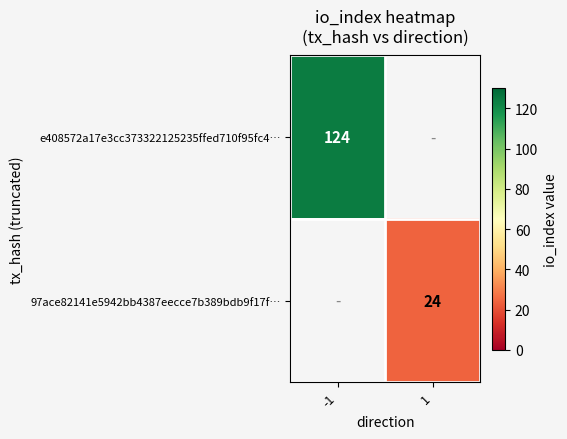

True or false: 97ace82141e5942bb4387eecce7b389bdb9f17f… has a value of 24 at 1.

True